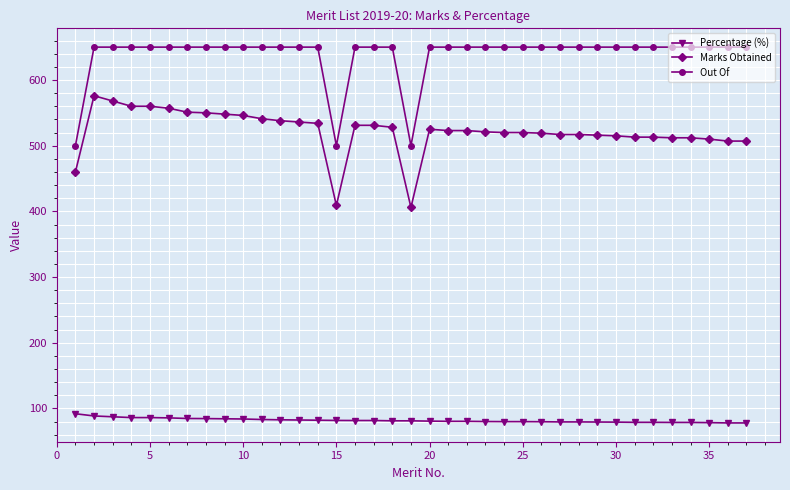

At how many categories does at least one series exceed 254?

37